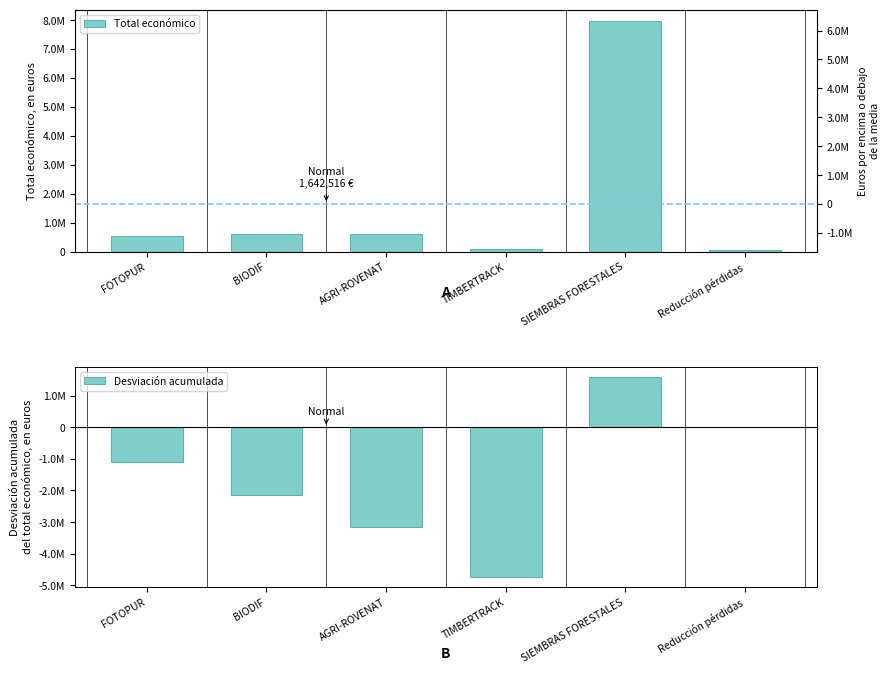

What is the sum of the Desviación acumulada values at AGRI-ROVENAT and BIODIF?

-5307858.2